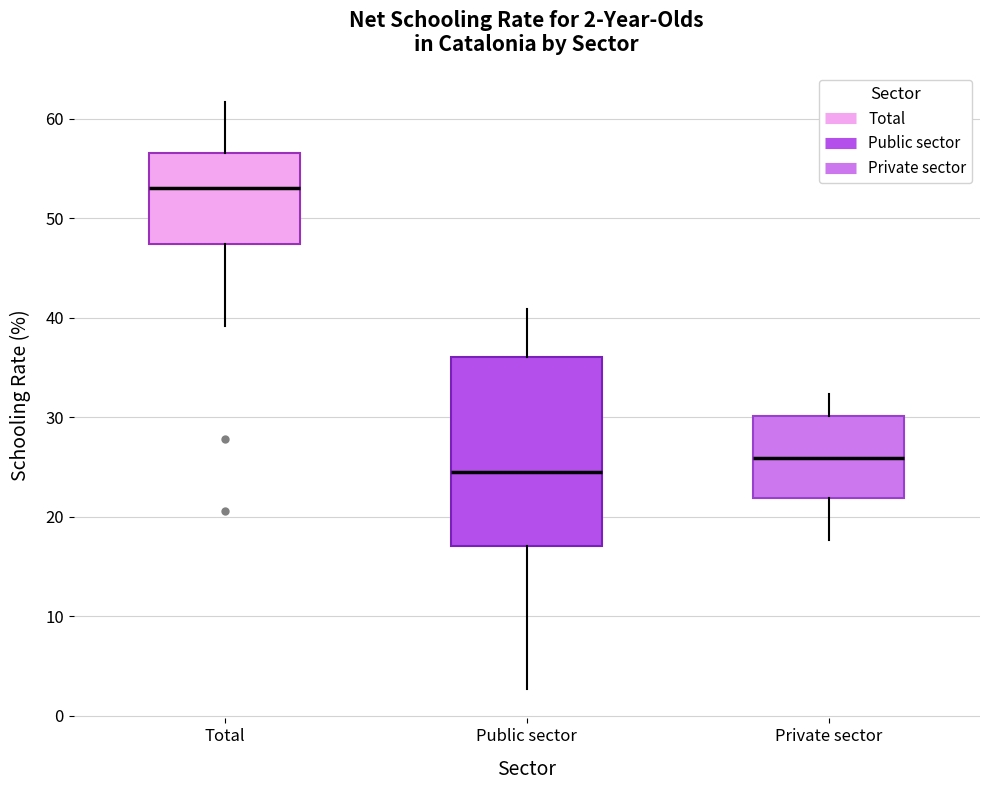

Which box has the highest median line?

Total